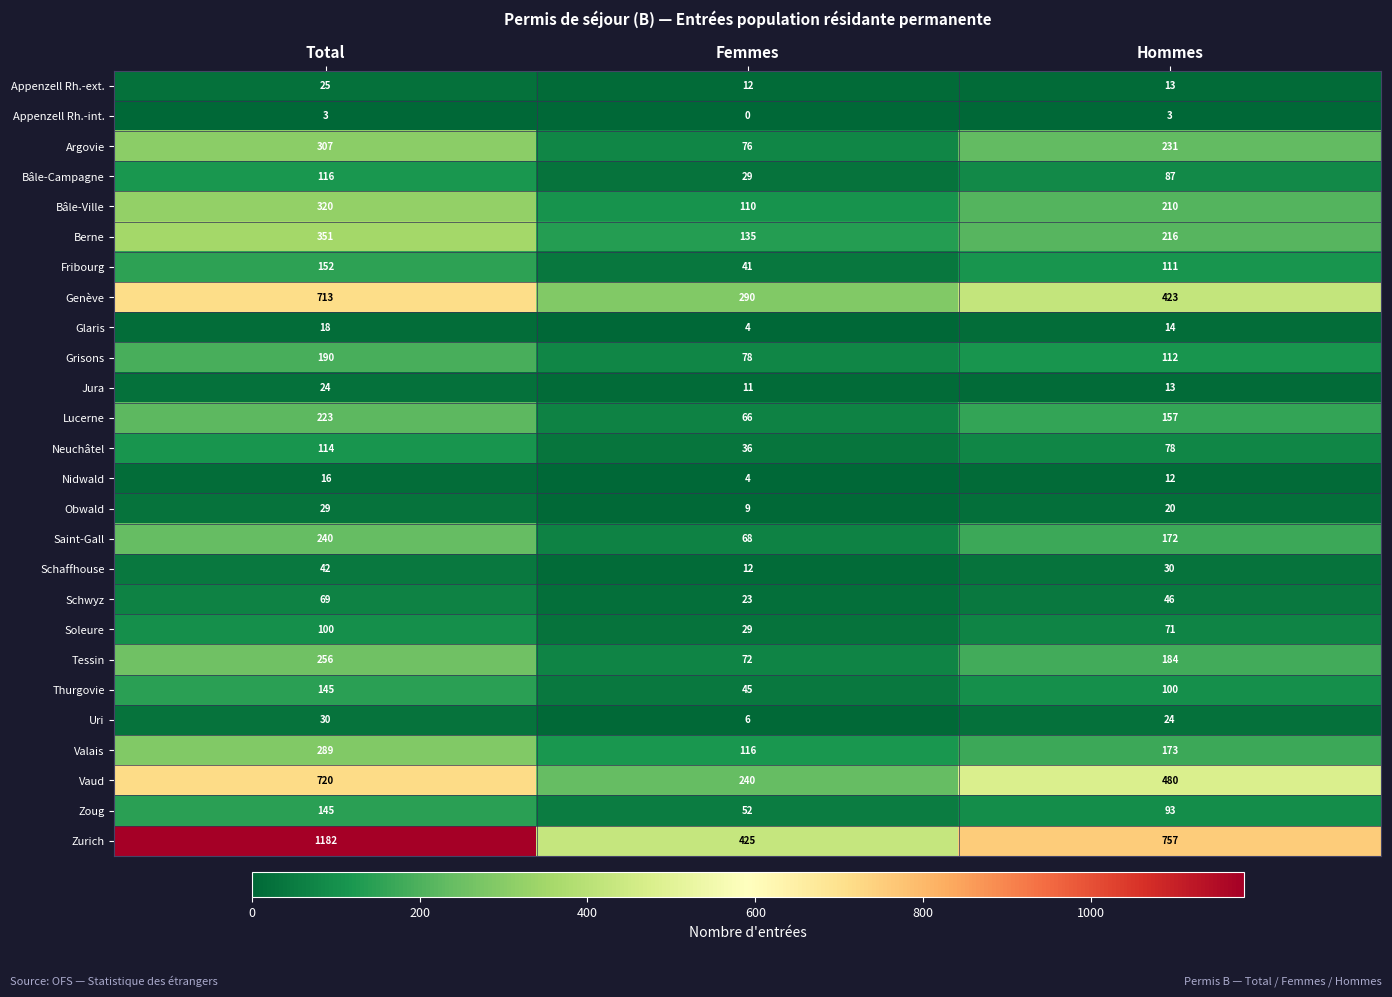

At which label does Bâle-Campagne reach its peak?

Total